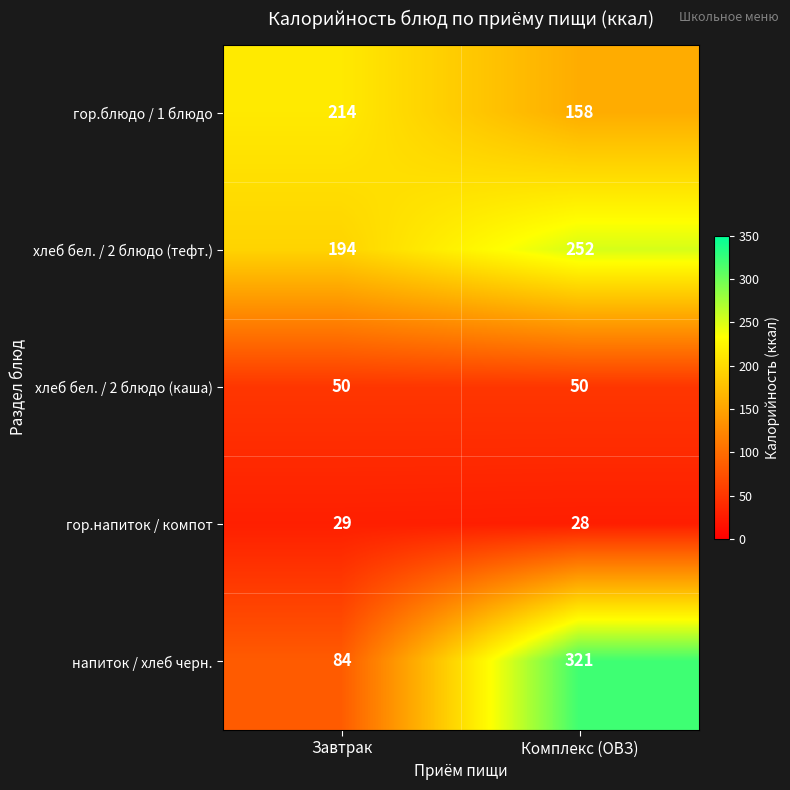

Which series has the largest range (max minus min)?

напиток / хлеб черн.